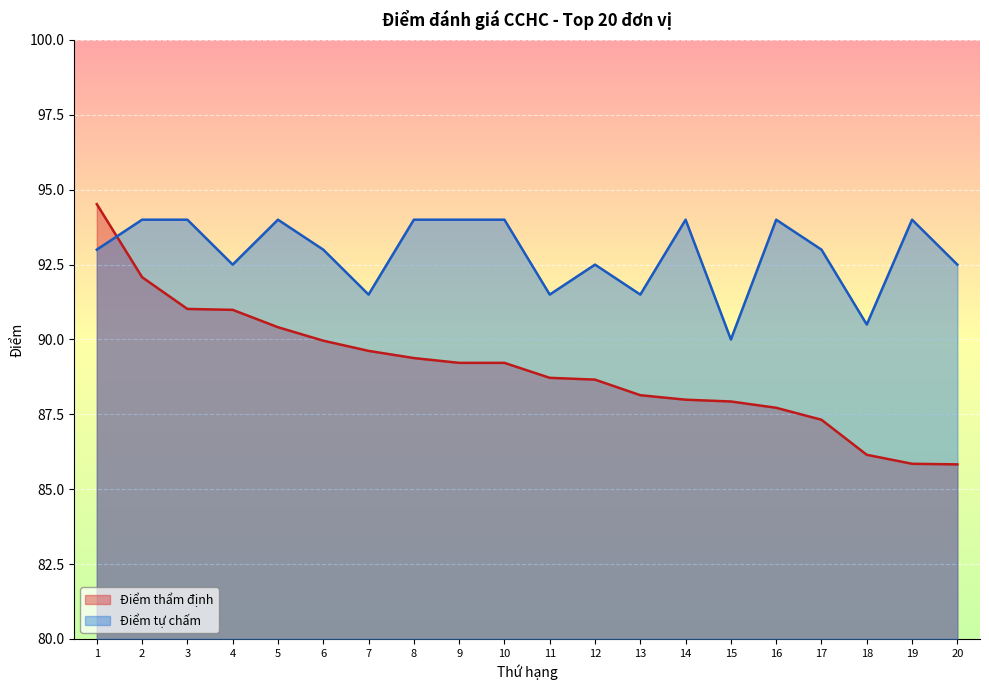

What is the spread (max minus min) of values at 10?

4.8